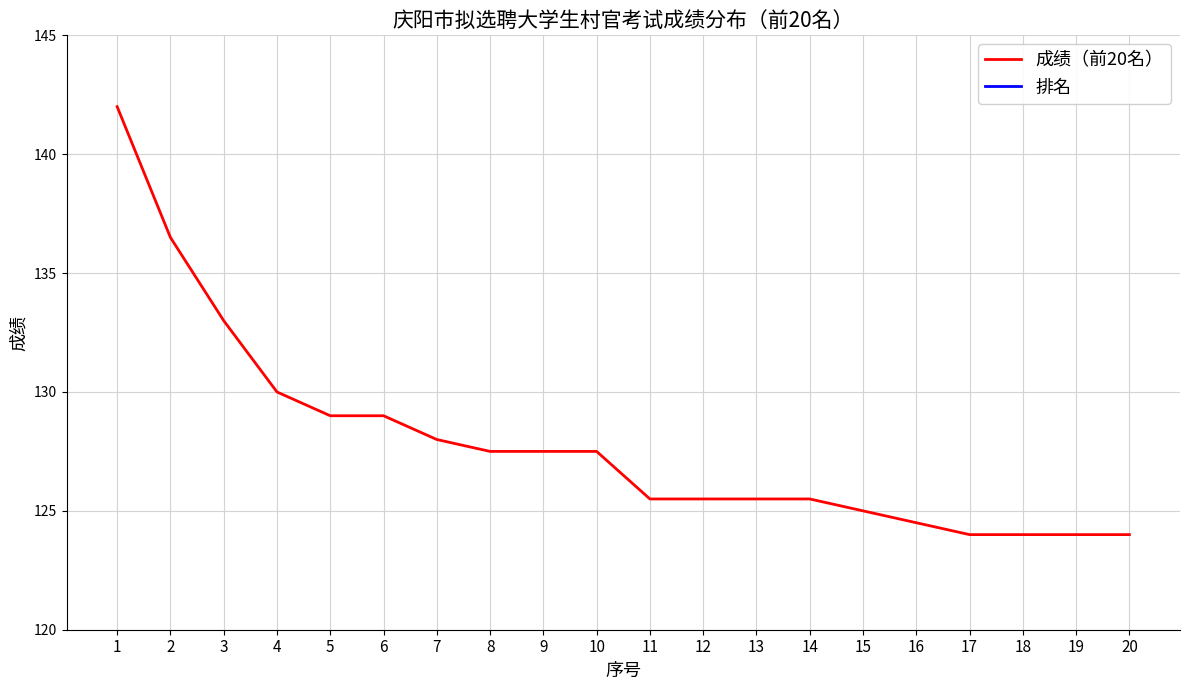

Which category has the highest value across all series?

1